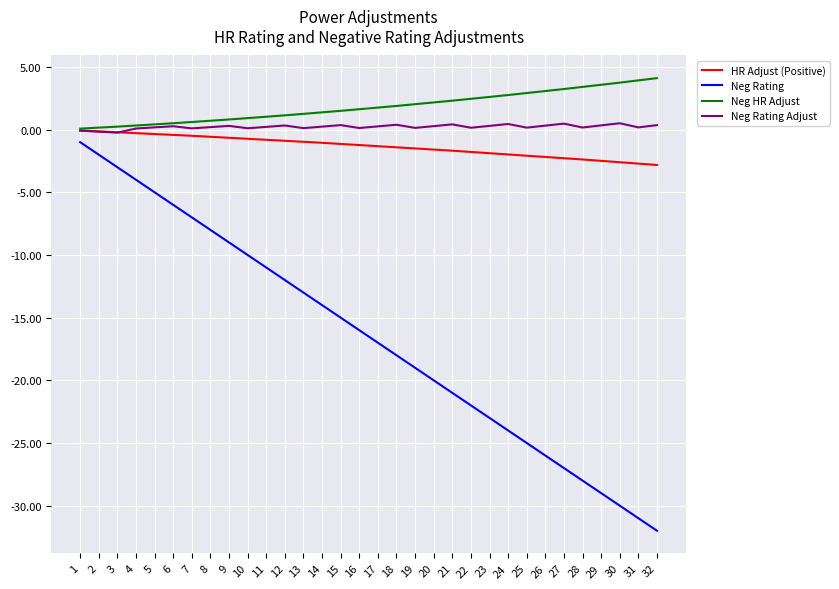

Which series has the largest total across all categories?

Neg HR Adjust